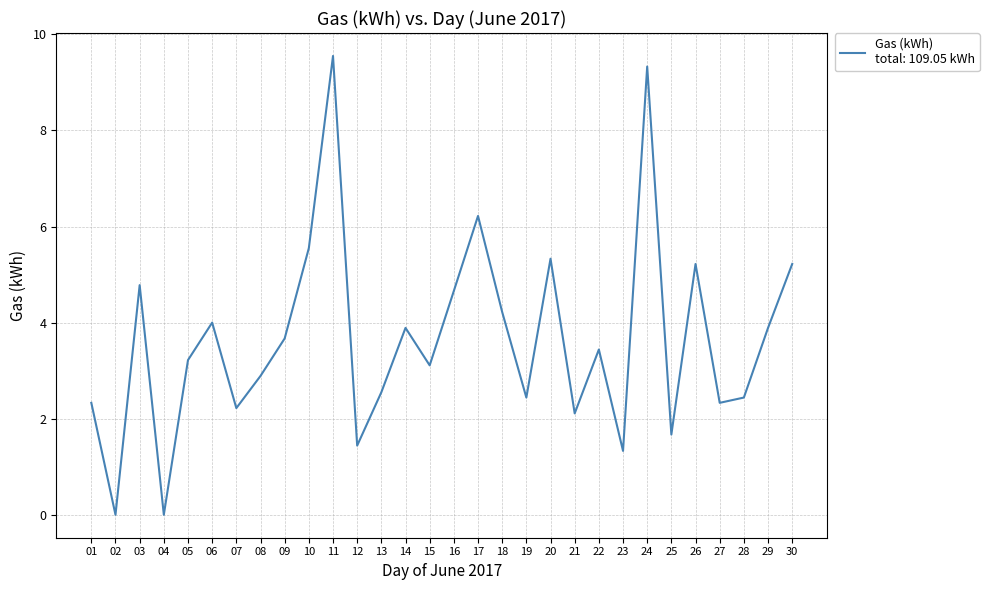

True or false: the data shows 6.9 at 18.

False